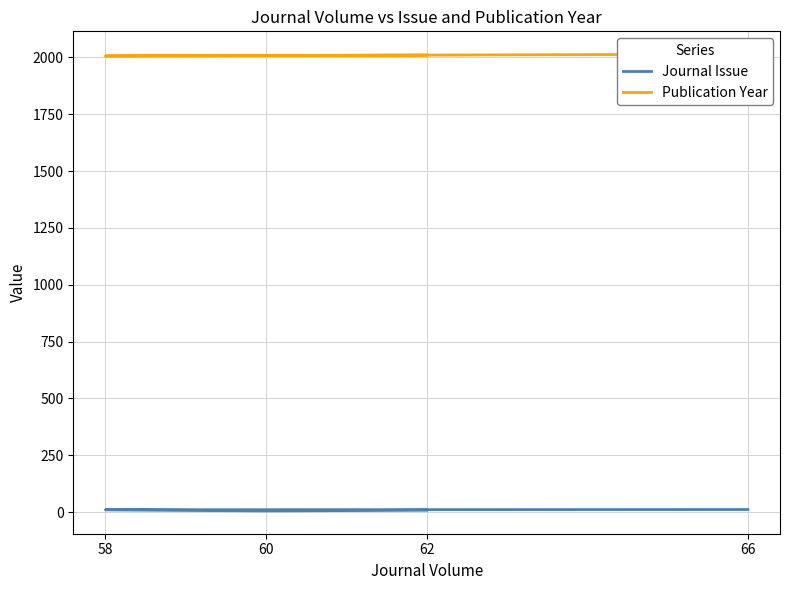

In Publication Year, how many points are lower than both neighbors (excluding endpoints)?

1